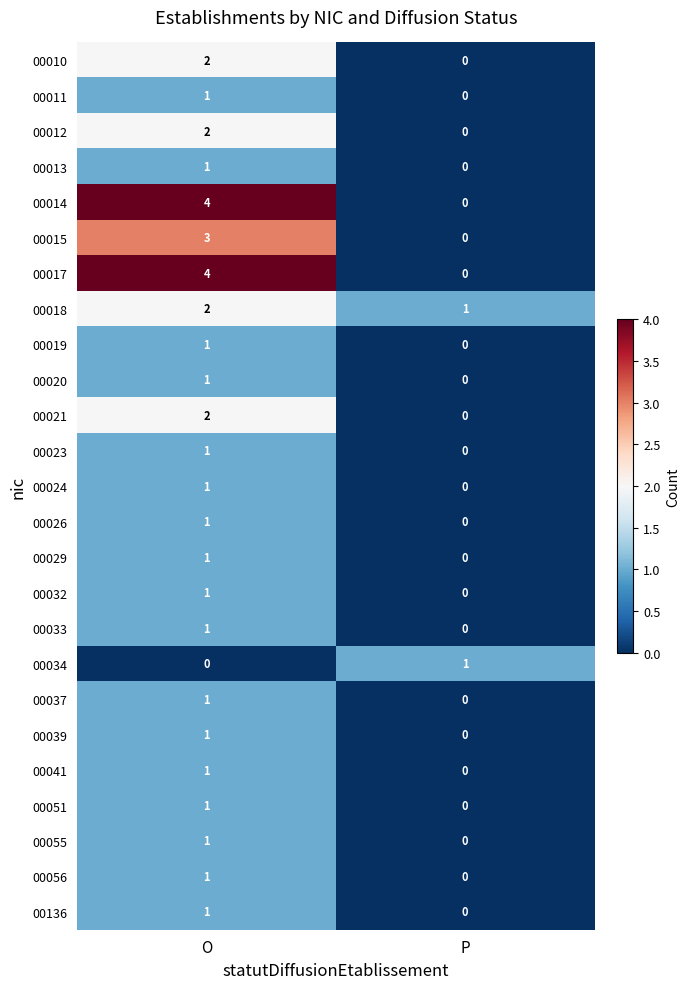

List the labels in order of 00024 value, smallest first.

P, O